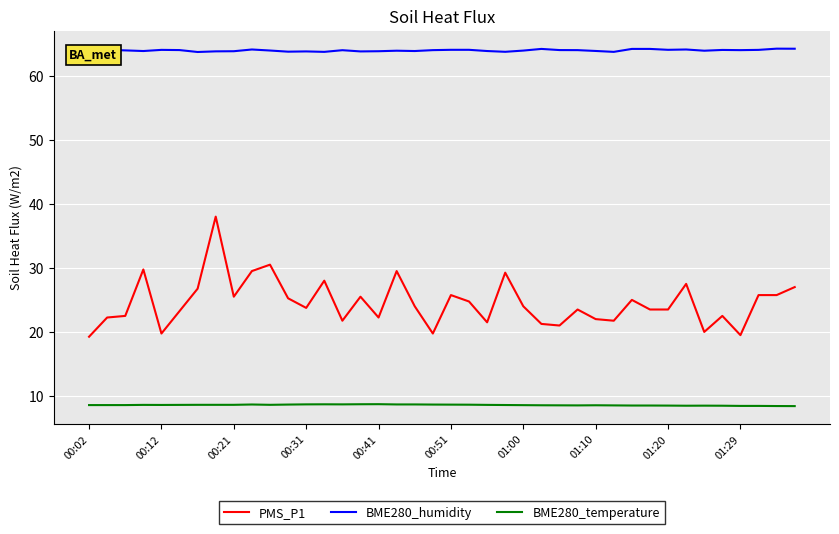

Is this an area chart (filled region under the line)?

No